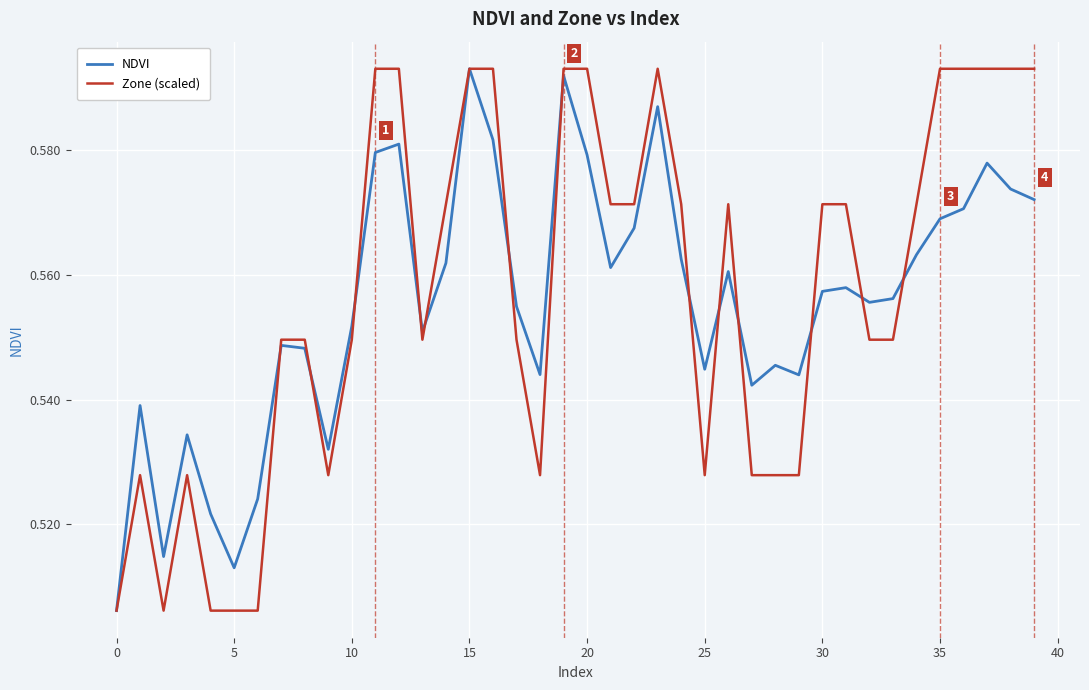

Which series has the widest spread of values?

NDVI